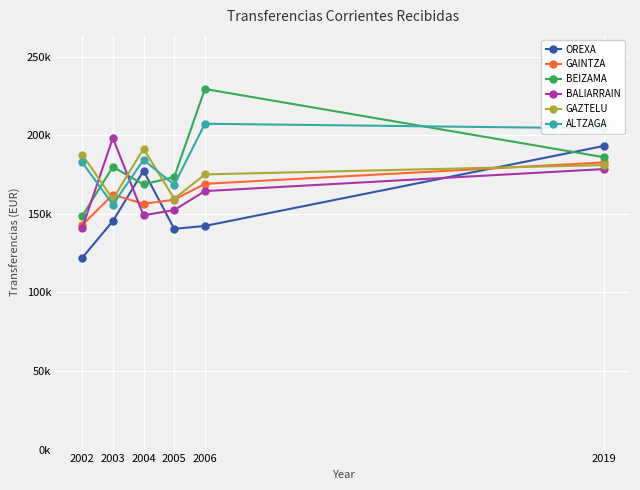

Does the chart have visible grid lines?

Yes